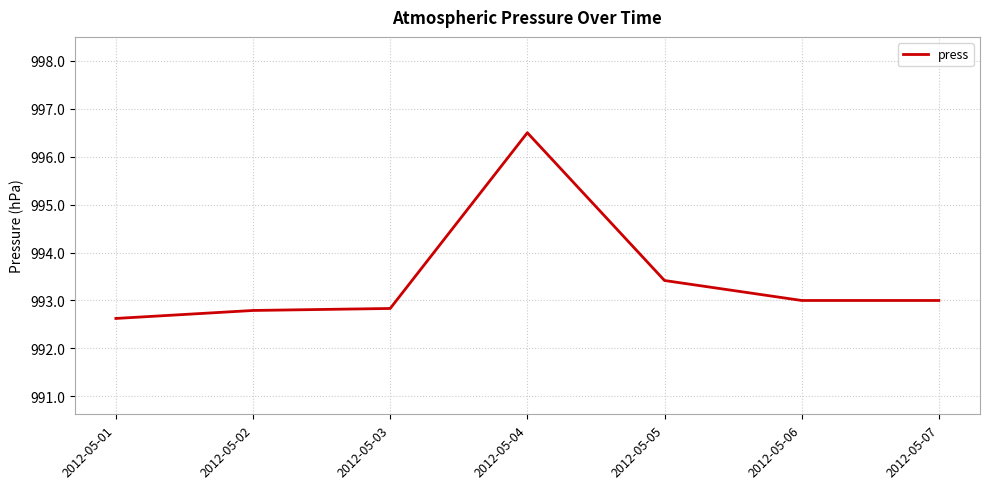

Which label corresponds to the smallest value in the chart?

2012-05-01